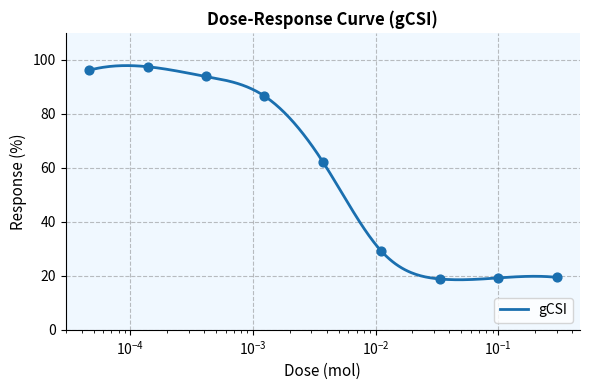

What is the change in value from 0.000413 to 0.1?

-74.6